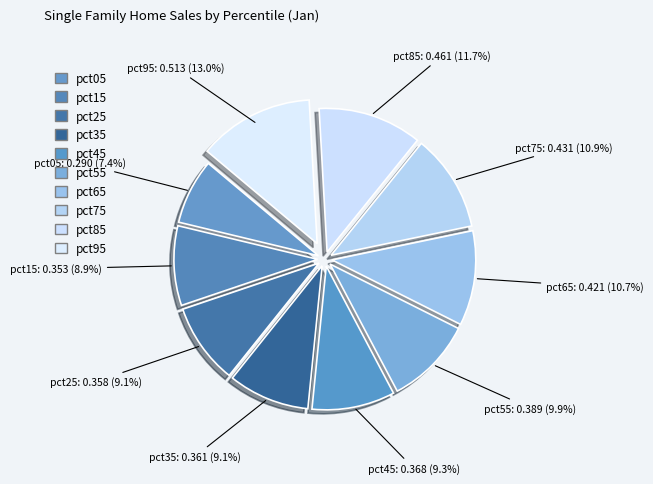

What is the total percentage of pct95 and pct75?

23.9%